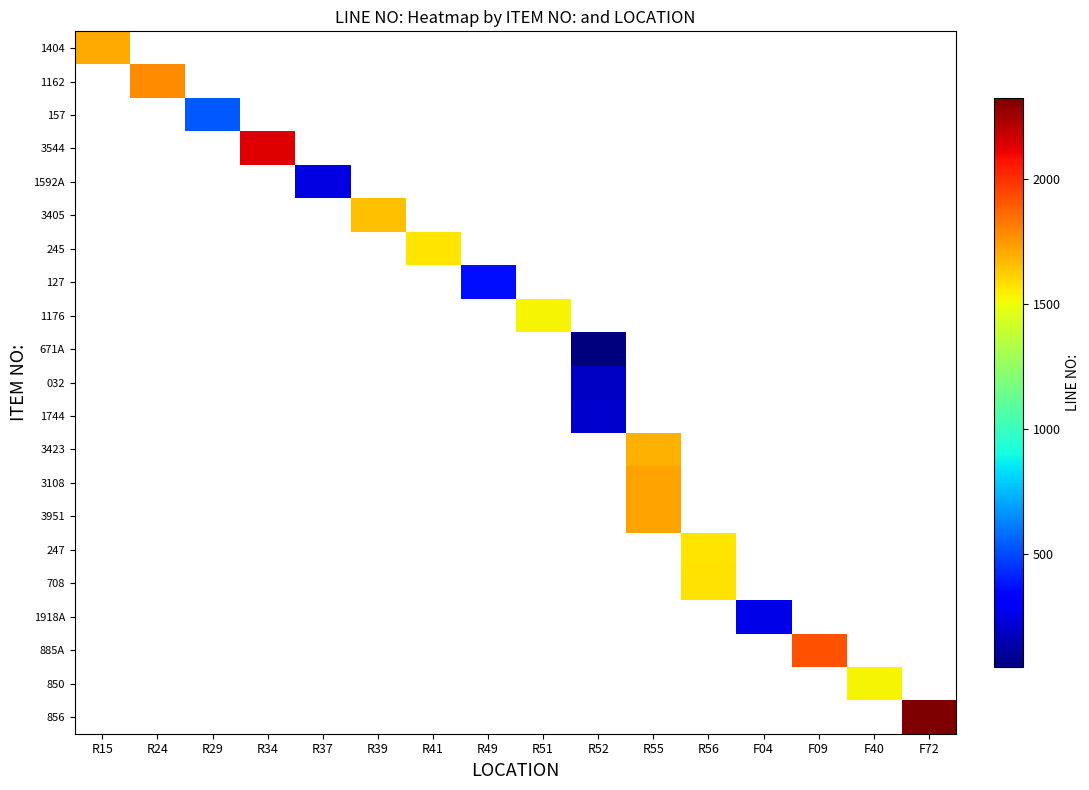

How many categories are shown in the chart?

16